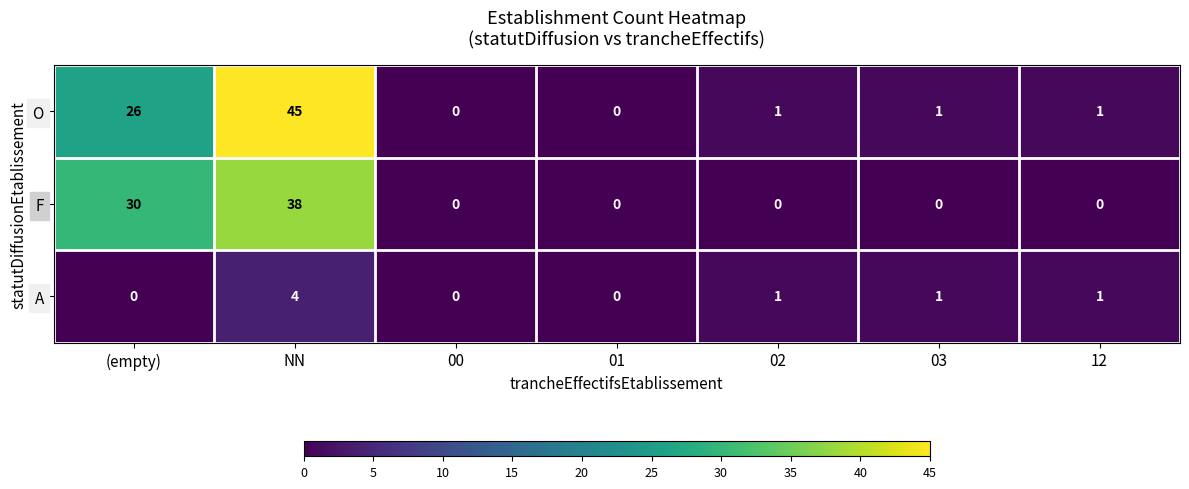

Reading left to right, transcribe all the data shown in this chart.

O: 26	45	0	0	1	1	1
F: 30	38	0	0	0	0	0
A: 0	4	0	0	1	1	1